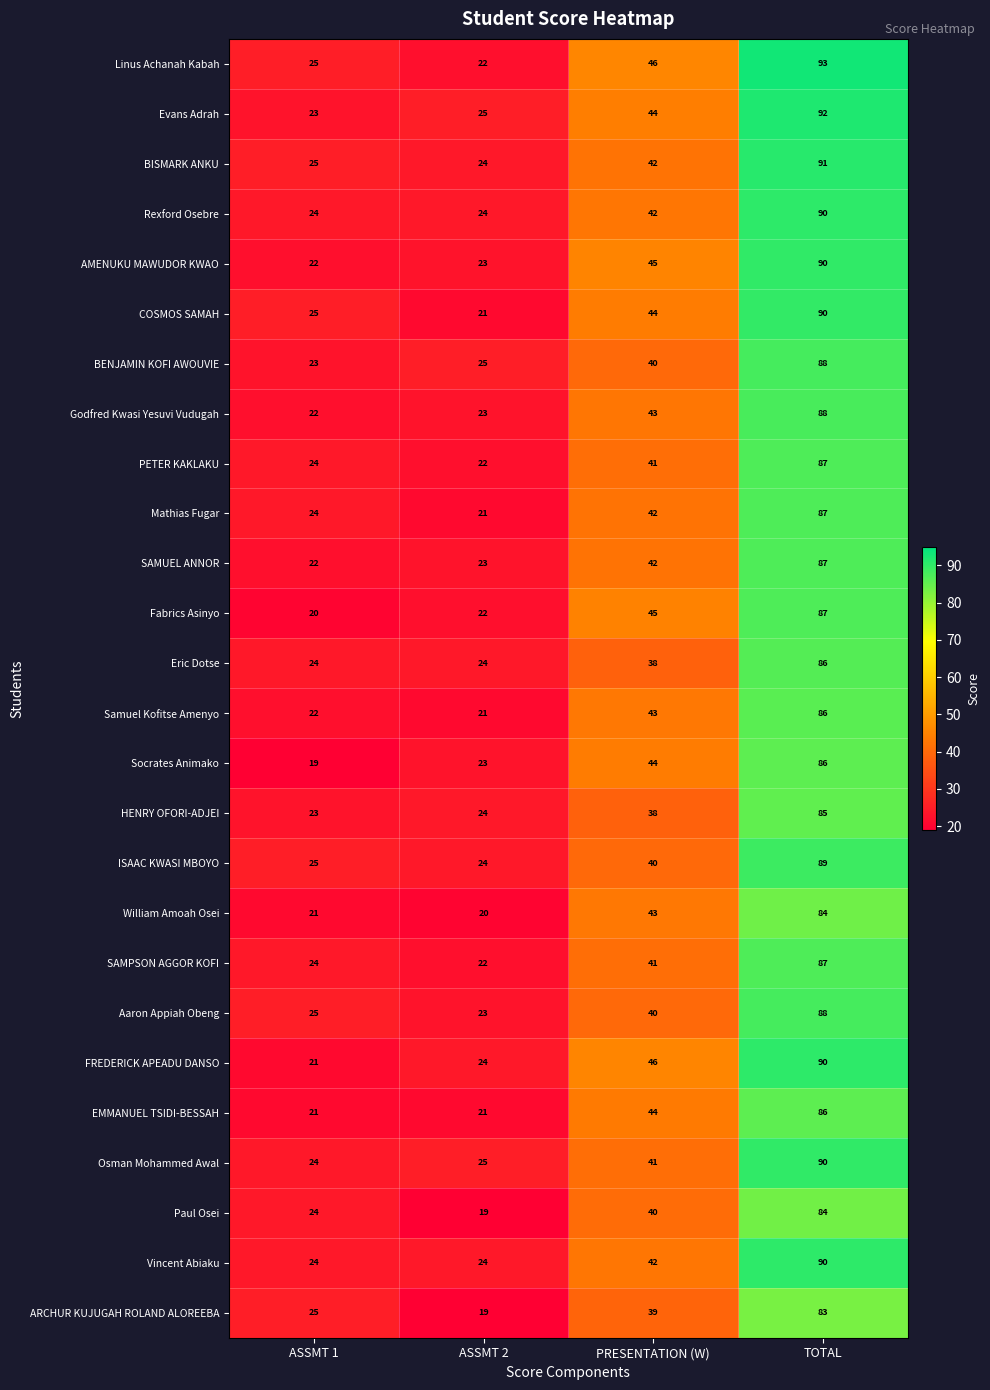

What is the average value of the Vincent Abiaku series?

45